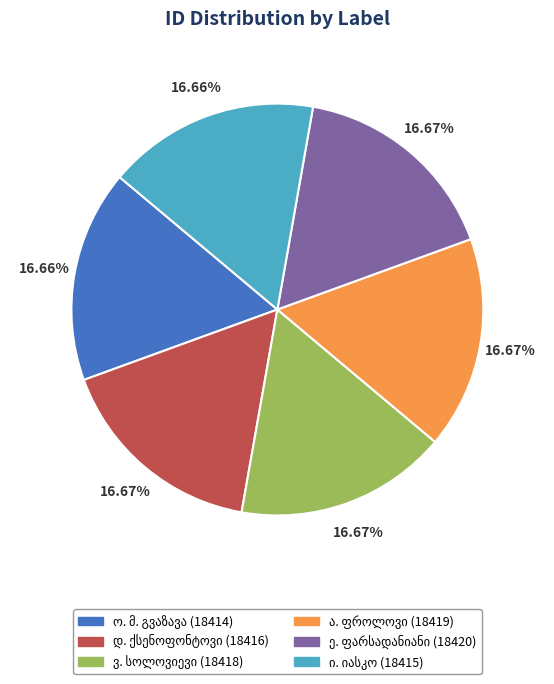

Does any single category account for the majority?

No